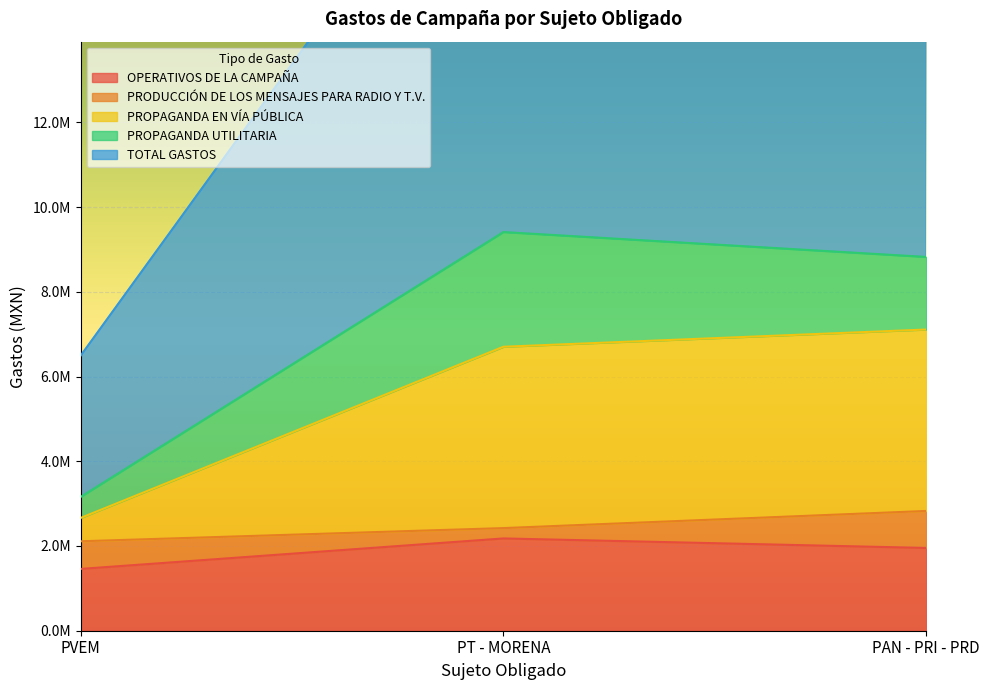

Where is PROPAGANDA EN VÍA PÚBLICA nearest to the value 13702446?

PT - MORENA